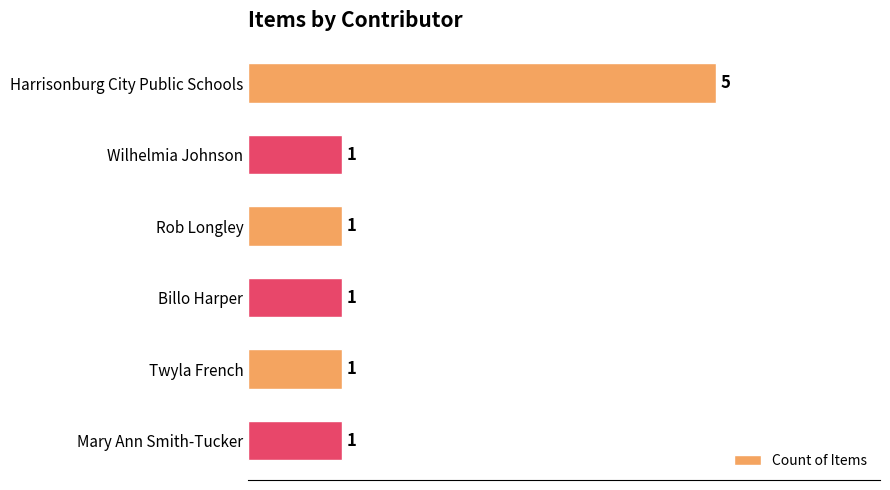

Reading top to bottom, what are all the values shown in this chart?

5	1	1	1	1	1